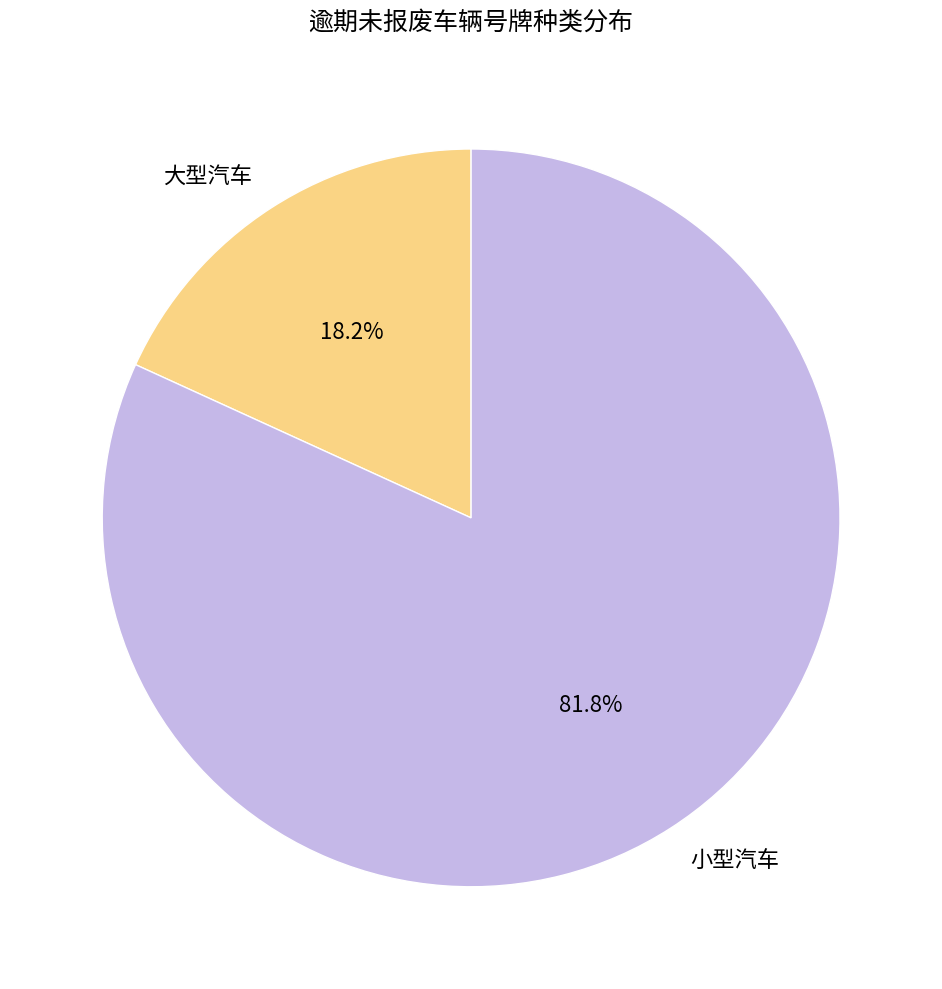

Is it true that 小型汽车 is 82% of the pie?

True